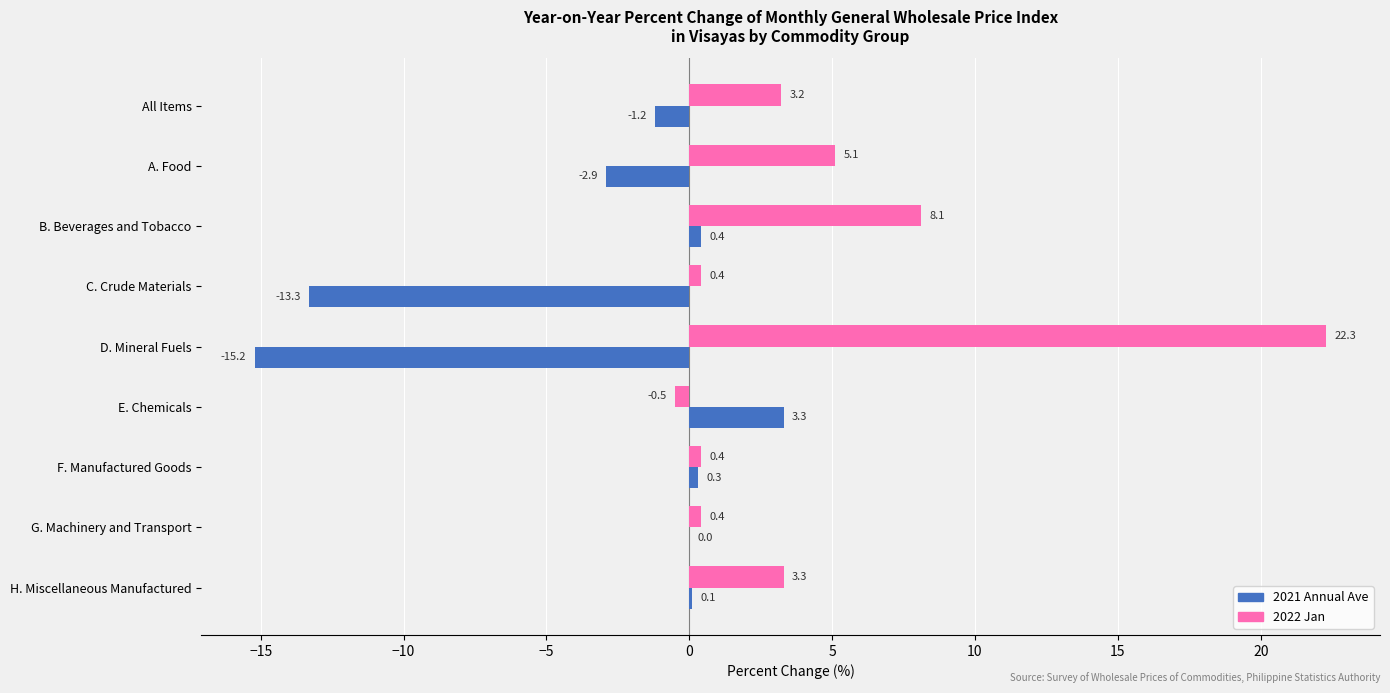

At which category is the sum across all series the highest?

B. Beverages and Tobacco